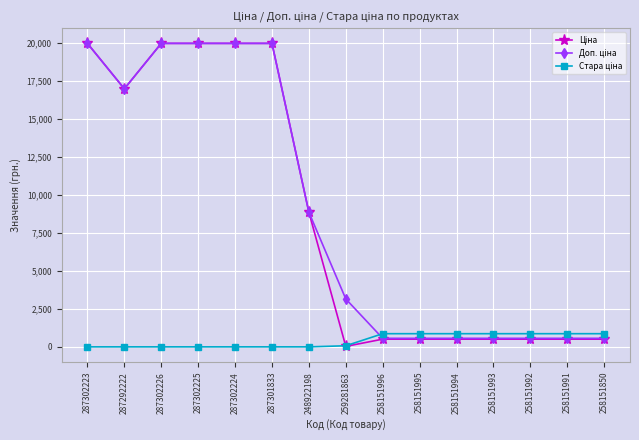

What is the spread (max minus min) of values at 287292222?

16976.3